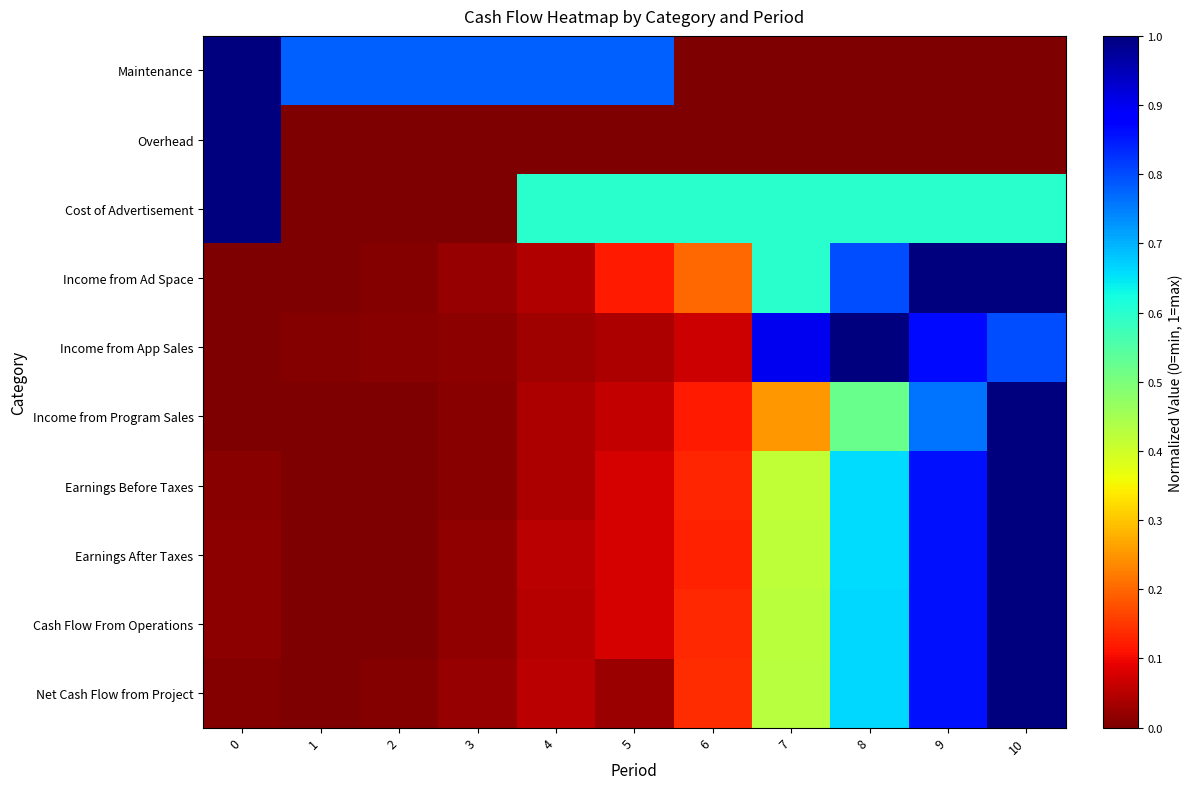

Rank the series at 7 from lowest to highest value.

Maintenance, Overhead, Income from Program Sales, Earnings Before Taxes, Earnings After Taxes, Cash Flow From Operations, Net Cash Flow from Project, Cost of Advertisement, Income from Ad Space, Income from App Sales